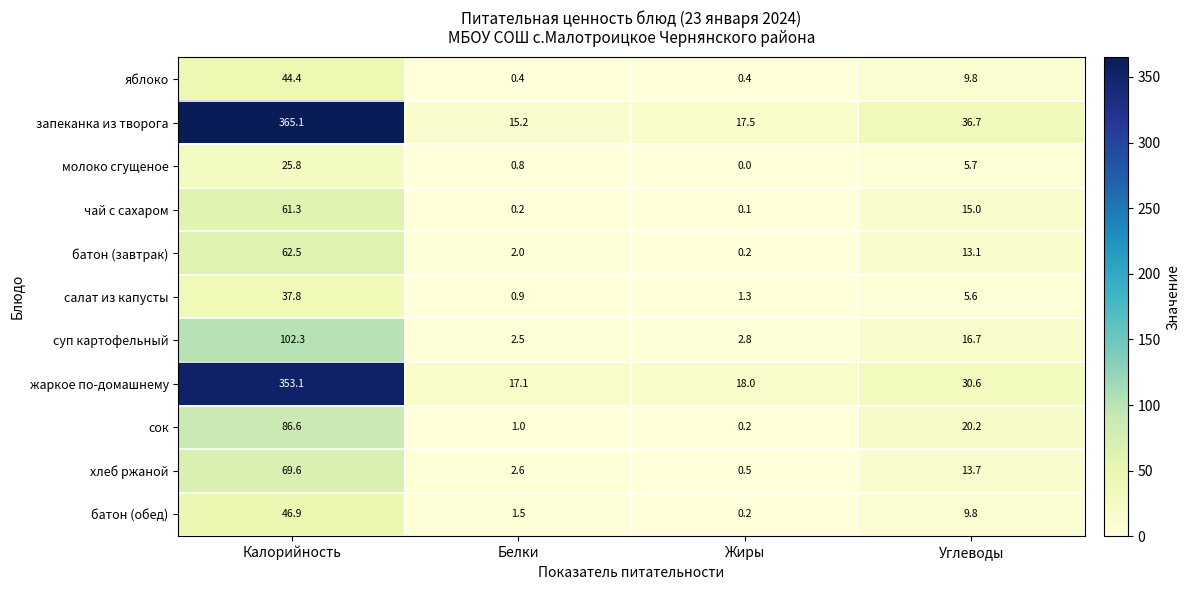

What is the difference between the highest and lowest values at Углеводы?

31.1